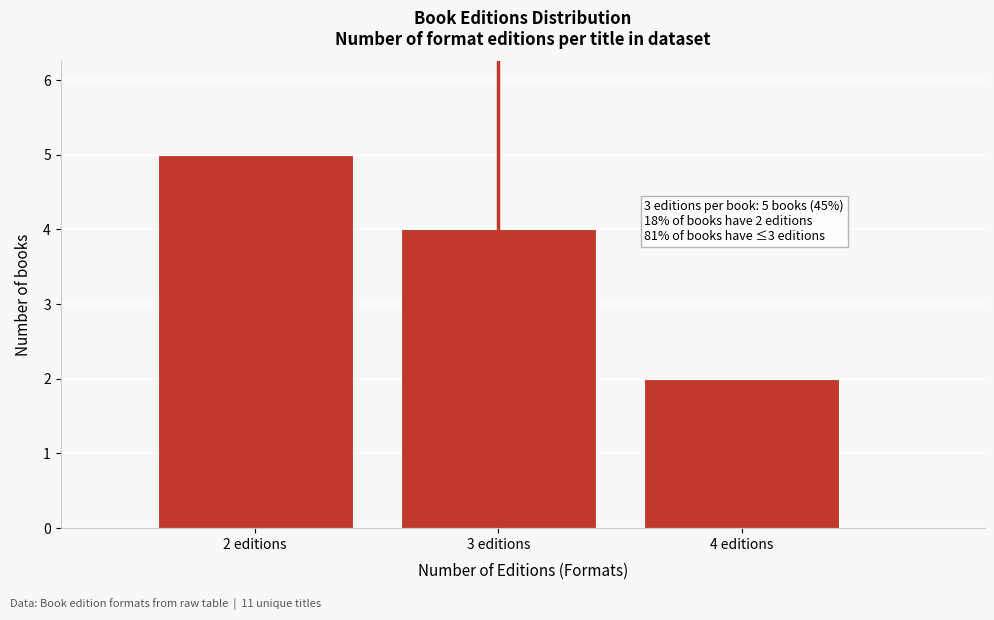

Over which range of the x-axis is the bar tallest?

1.5 to 2.5